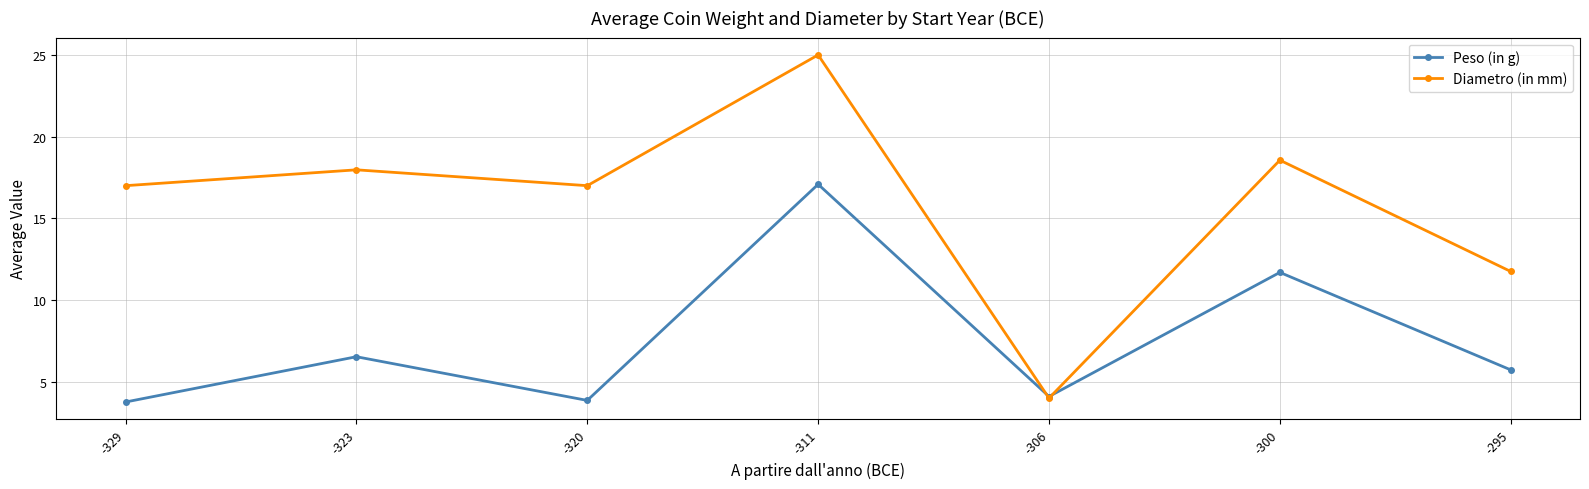

At which label is Peso (in g) closest to 10?

-300